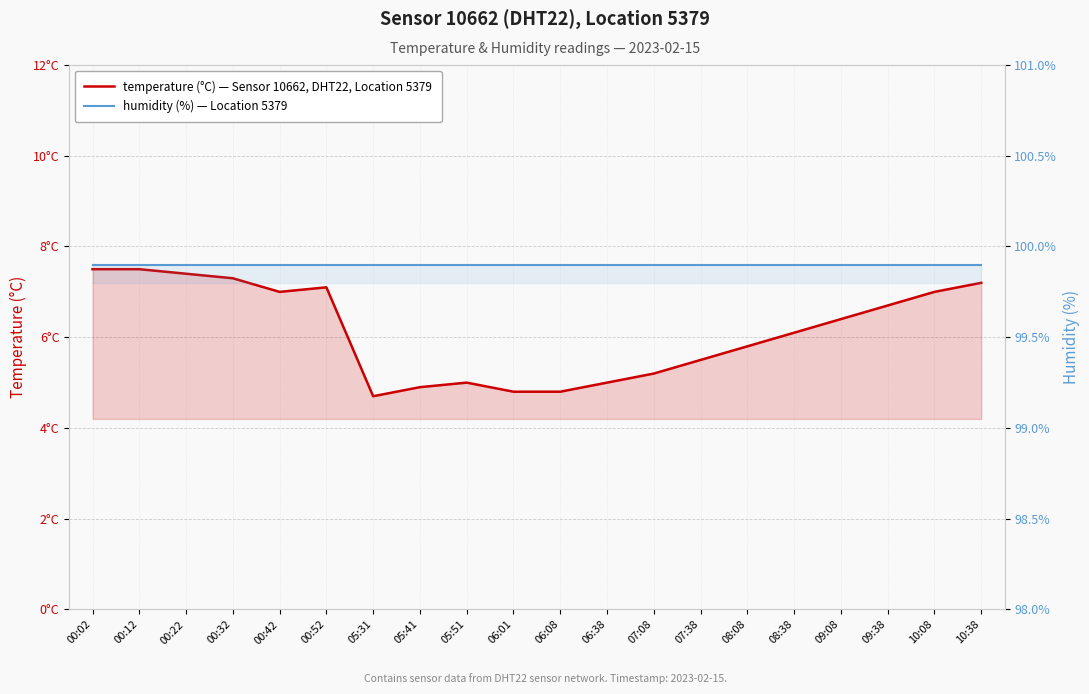

What is the sum of all humidity (%) values?

1998.0